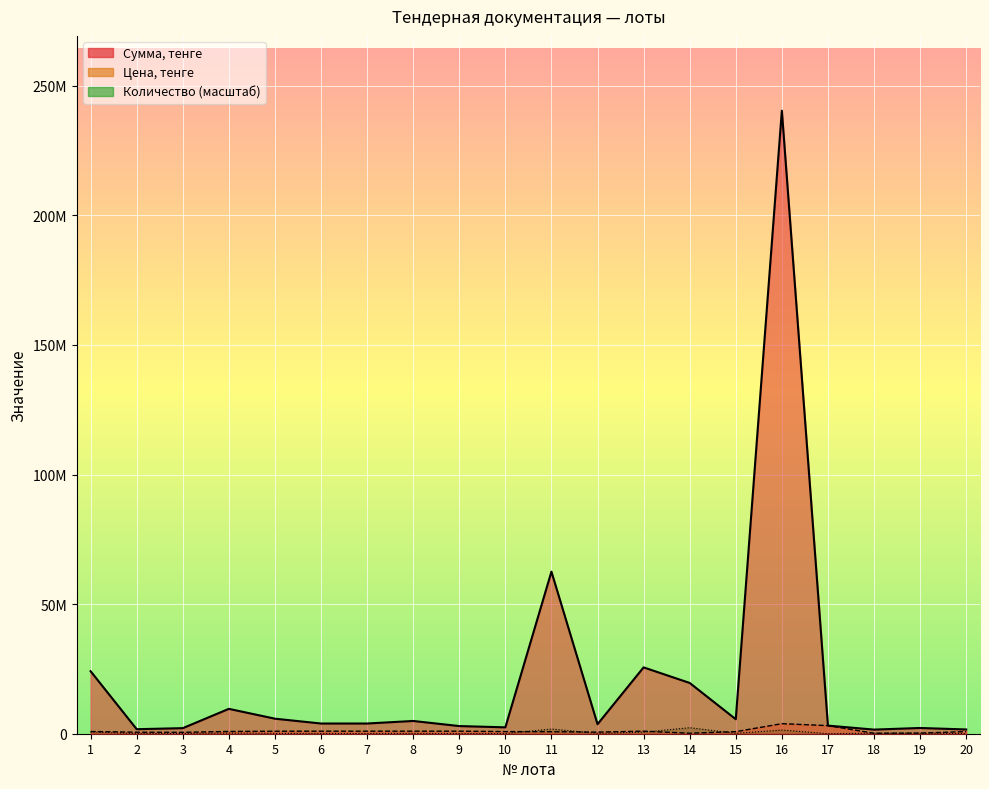

Which series changed the most between 2 and 11?

Сумма, тенге